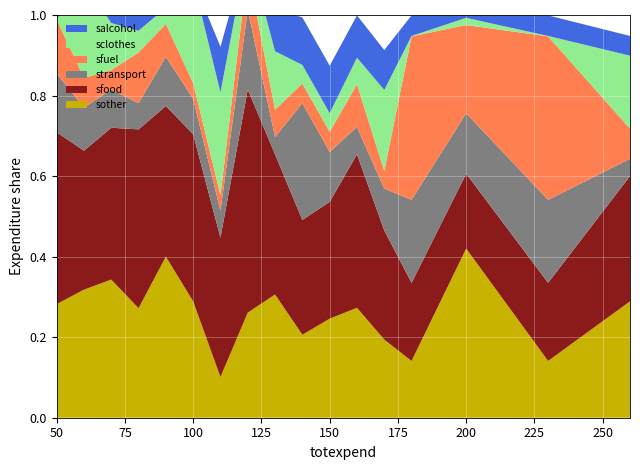

Reading right to left, transcribe all the data shown in this chart.

sother: 260=0.3	230=0.1	200=0.4	180=0.1	170=0.2	160=0.3	150=0.2	140=0.2	130=0.3	120=0.3	110=0.1	100=0.3	90=0.4	80=0.3	70=0.3	60=0.3	50=0.3
sfood: 260=0.3	230=0.2	200=0.2	180=0.2	170=0.3	160=0.4	150=0.3	140=0.3	130=0.3	120=0.6	110=0.3	100=0.4	90=0.4	80=0.4	70=0.4	60=0.3	50=0.4
stransport: 260=0.0	230=0.2	200=0.1	180=0.2	170=0.1	160=0.1	150=0.1	140=0.3	130=0.0	120=0.2	110=0.1	100=0.1	90=0.1	80=0.1	70=0.1	60=0.1	50=0.1
sfuel: 260=0.1	230=0.4	200=0.2	180=0.4	170=0.0	160=0.1	150=0.1	140=0.0	130=0.1	120=0.1	110=0.0	100=0.0	90=0.1	80=0.1	70=0.0	60=0.1	50=0.1
sclothes: 260=0.2	230=0.0	200=0.0	180=0.0	170=0.2	160=0.1	150=0.0	140=0.0	130=0.1	120=0.1	110=0.3	100=0.3	90=0.0	80=0.1	70=0.1	60=0.2	50=0.0
salcohol: 260=0.0	230=0.1	200=0.0	180=0.1	170=0.1	160=0.1	150=0.1	140=0.1	130=0.1	120=0.0	110=0.1	100=0.0	90=0.2	80=0.0	70=0.0	60=0.0	50=0.0